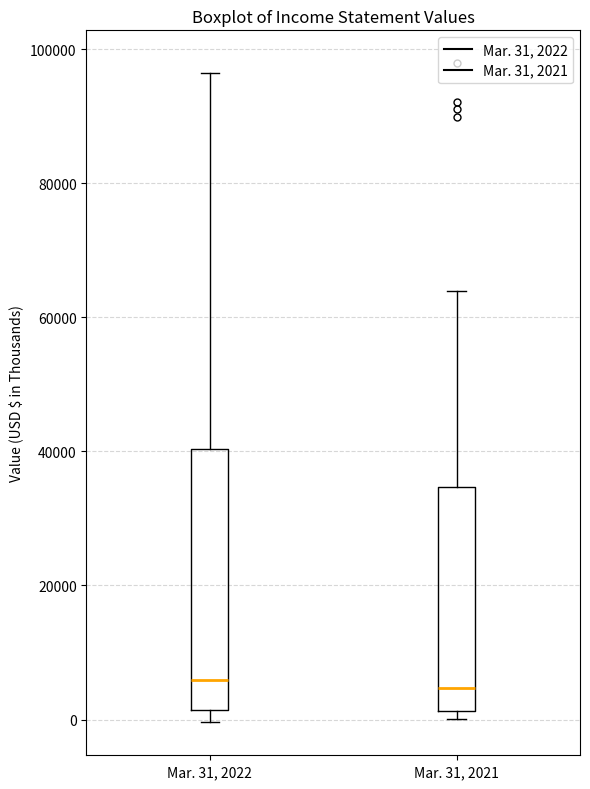

Reading left to right, transcribe this box plot: for each box, give where its median line is, the range the box spans, and where its two whiskers end, as read against the y-axis. The values are not printed on the chart, so give them approximately, as read against the axis.

Mar. 31, 2022: median 6000, box 2000 to 40000, whiskers 0 to 96000
Mar. 31, 2021: median 4000, box 2000 to 34000, whiskers 0 to 64000